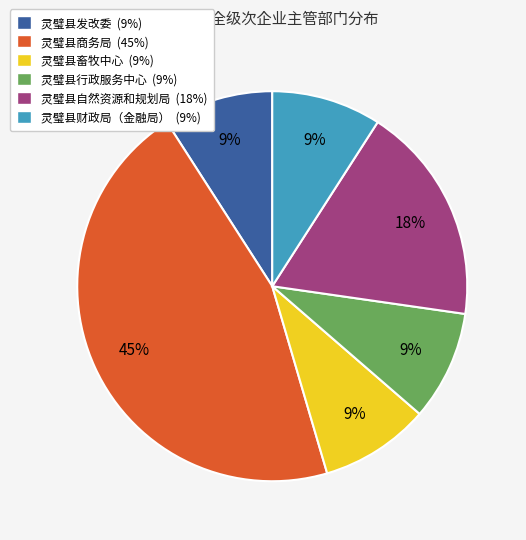

How many slices are in this pie chart?

6